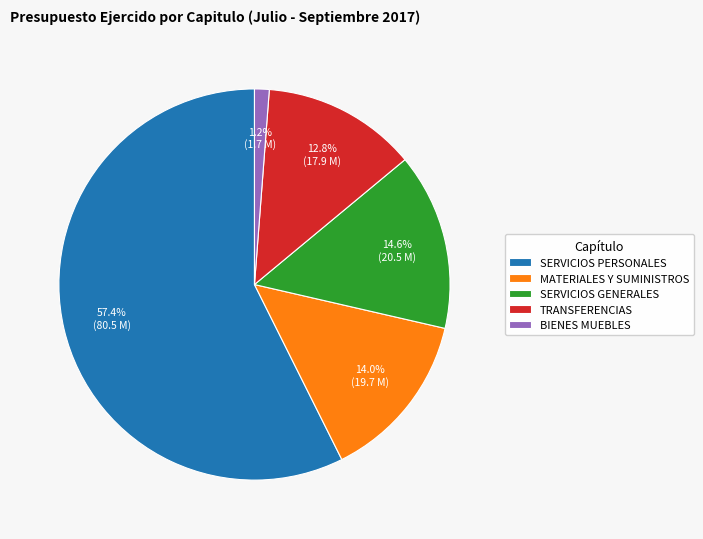

Which slice is the smallest?

BIENES MUEBLES